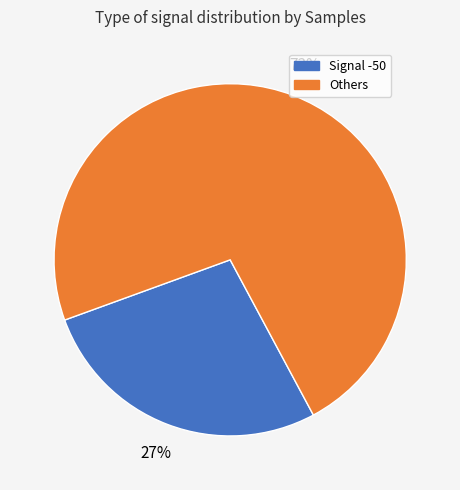

Does any single category account for the majority?

Yes